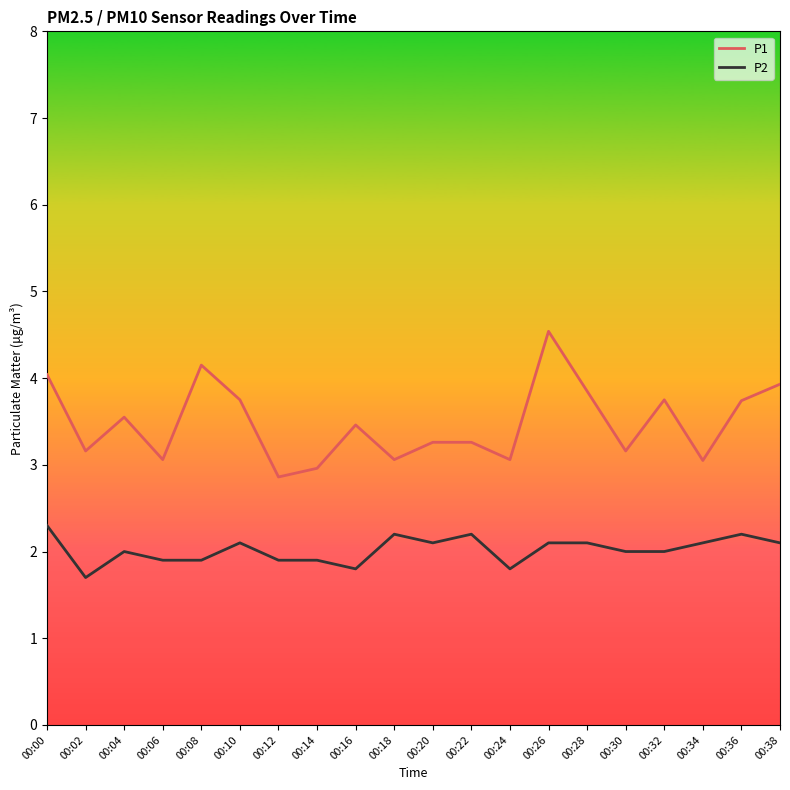

What is the spread (max minus min) of values at 00:18?

0.9